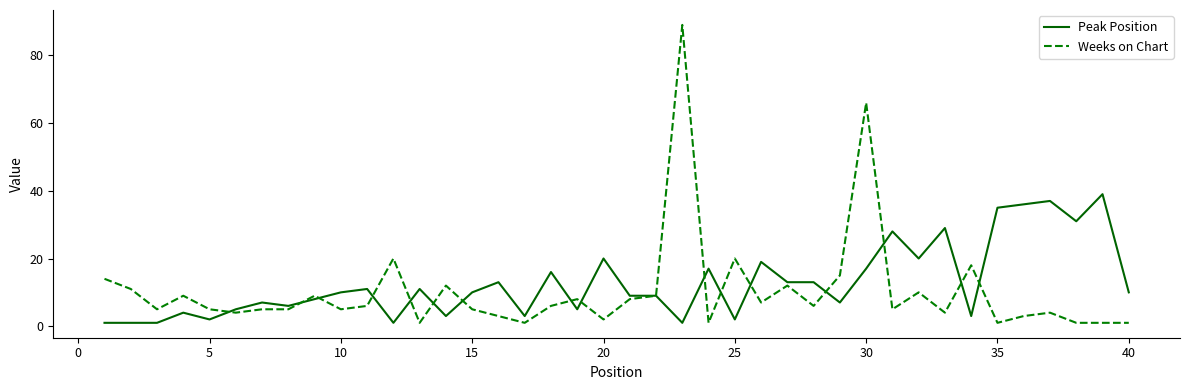

What is the greatest value displayed?

89